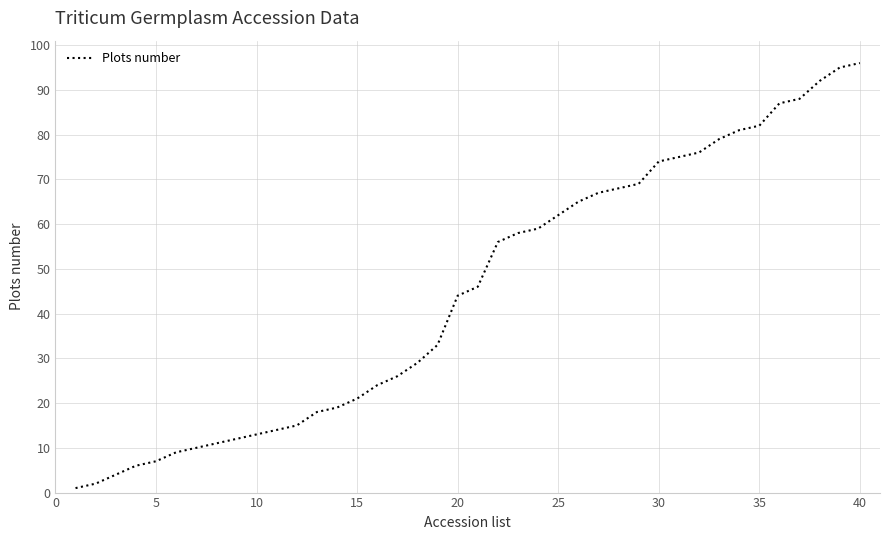

What is the greatest value displayed?

96